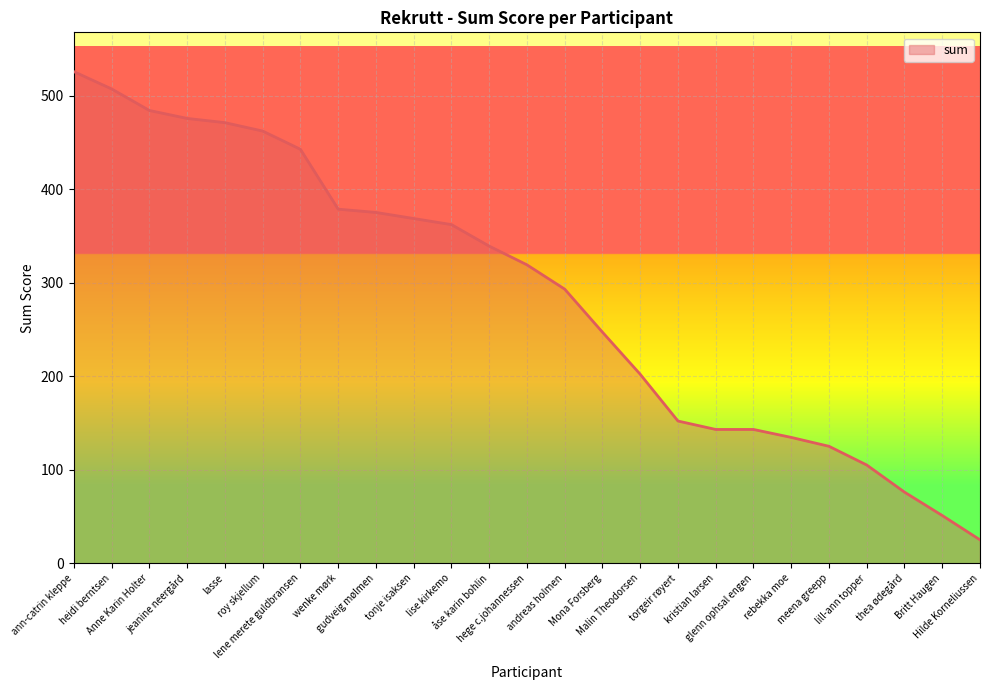

What is the difference between the maximum and minimum values?

500.5